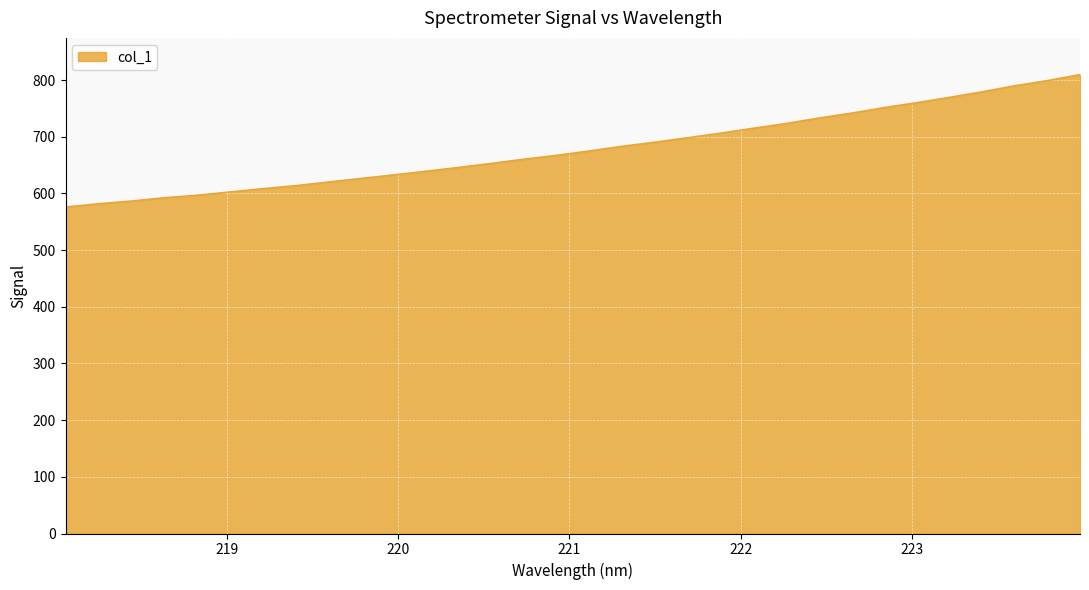

What is the maximum value shown in the chart?

809.6